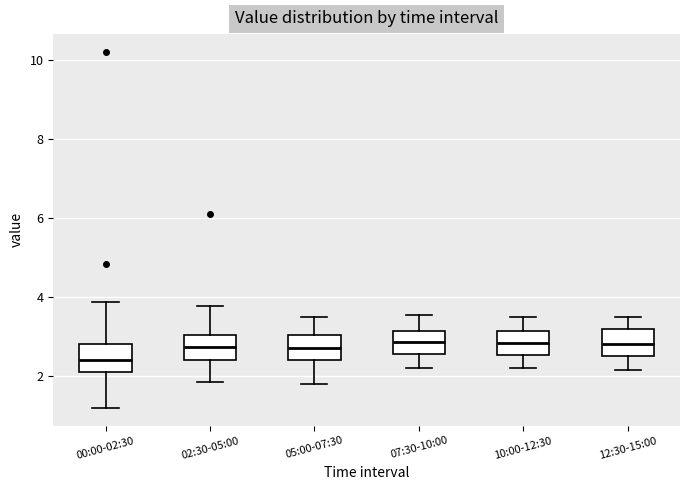

Reading left to right, read every box against the y-axis: the position of its median line, the range the box covers, and the ends of its whiskers. The values are not printed on the chart, so give them approximately, as read against the axis.

00:00-02:30: median 2.4, box 2.2 to 2.8, whiskers 1.2 to 3.8
02:30-05:00: median 2.8, box 2.4 to 3.0, whiskers 1.8 to 3.8
05:00-07:30: median 2.8, box 2.4 to 3.0, whiskers 1.8 to 3.6
07:30-10:00: median 2.8, box 2.6 to 3.2, whiskers 2.2 to 3.6
10:00-12:30: median 2.8, box 2.6 to 3.2, whiskers 2.2 to 3.6
12:30-15:00: median 2.8, box 2.6 to 3.2, whiskers 2.2 to 3.6